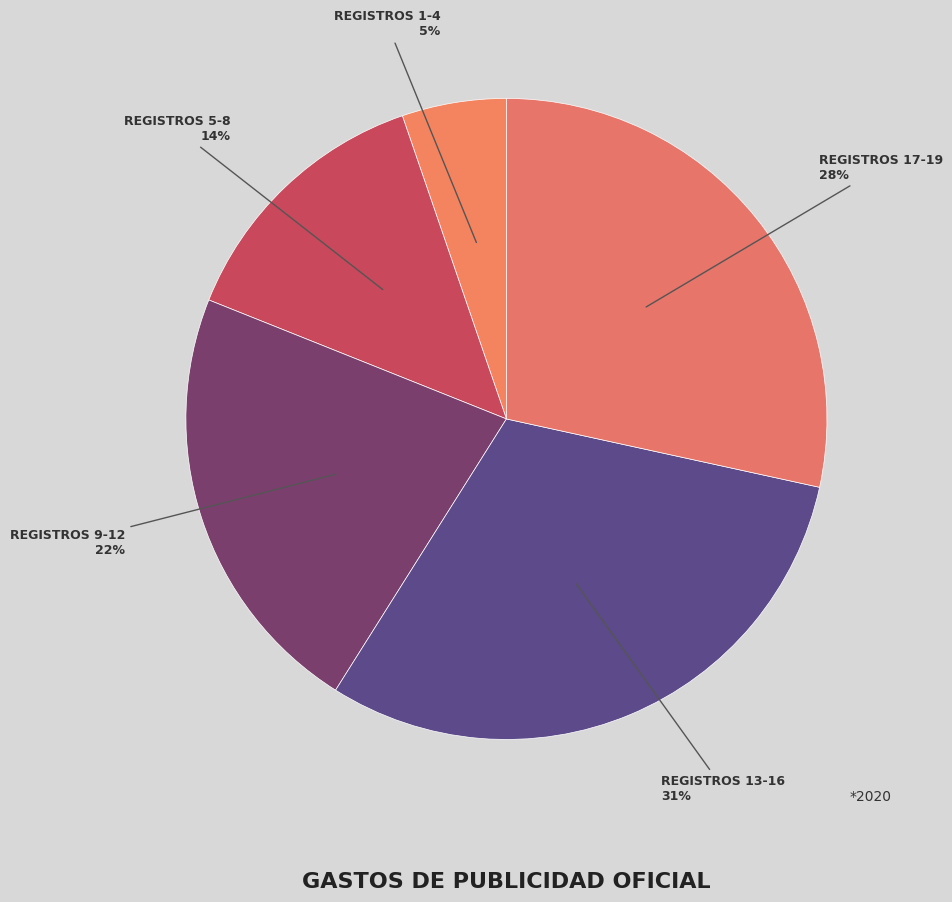

Count the number of slices in the pie.

5